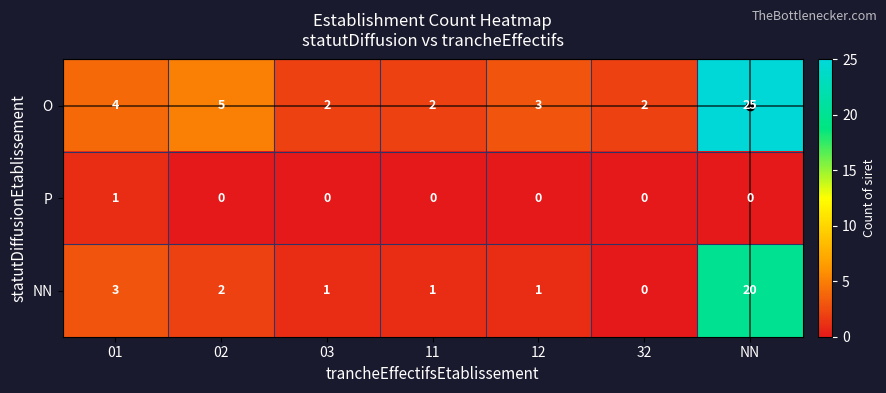

What is the highest value of the O series?

25